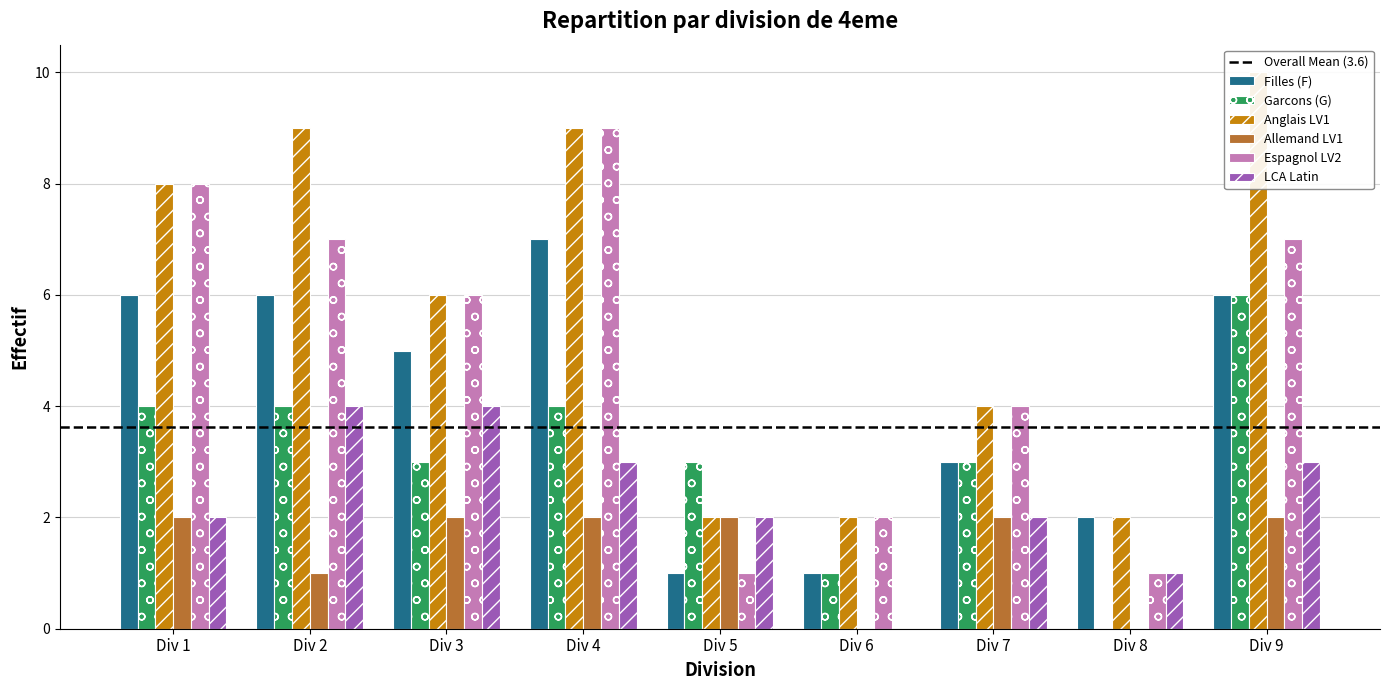

Where is Garcons (G) nearest to the value 3?

3